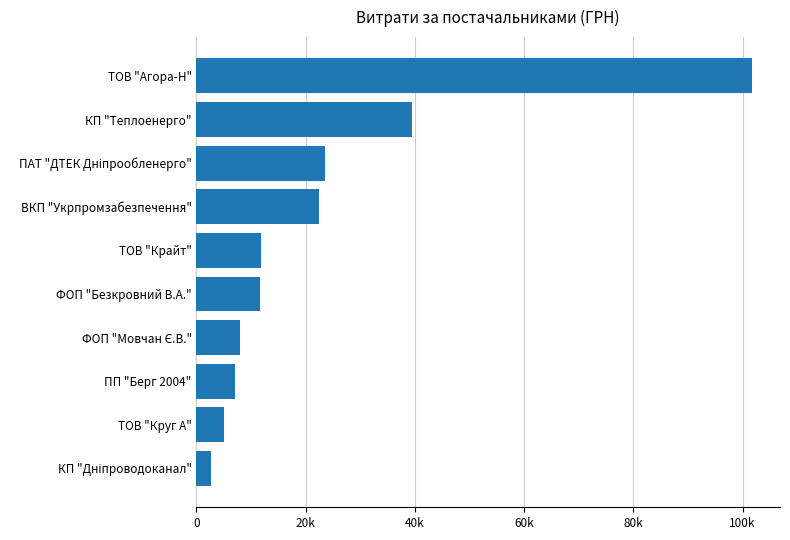

Are the bars horizontal?

Yes